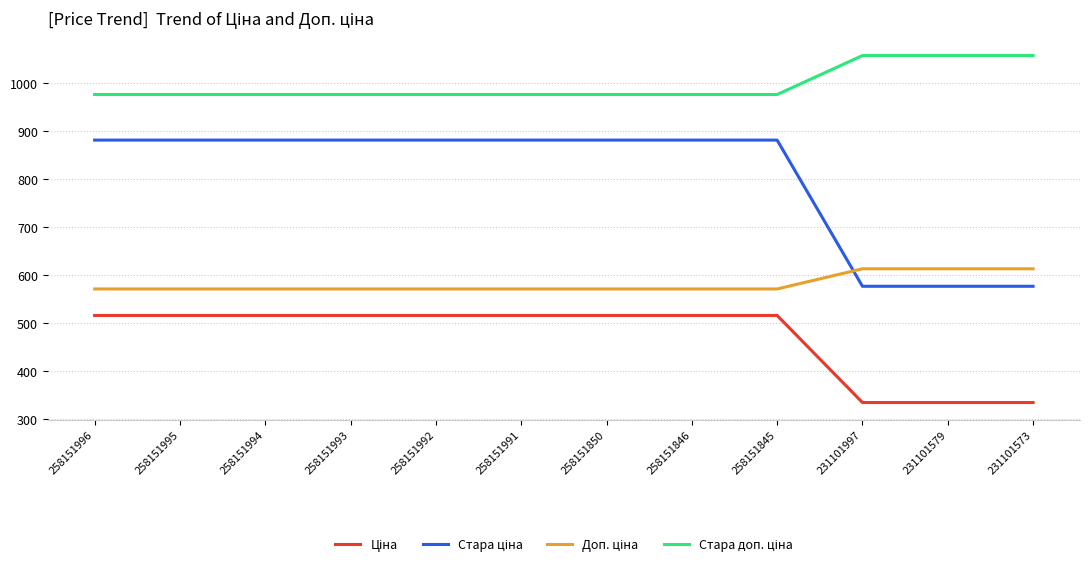

What is the maximum value shown in the chart?

1057.2